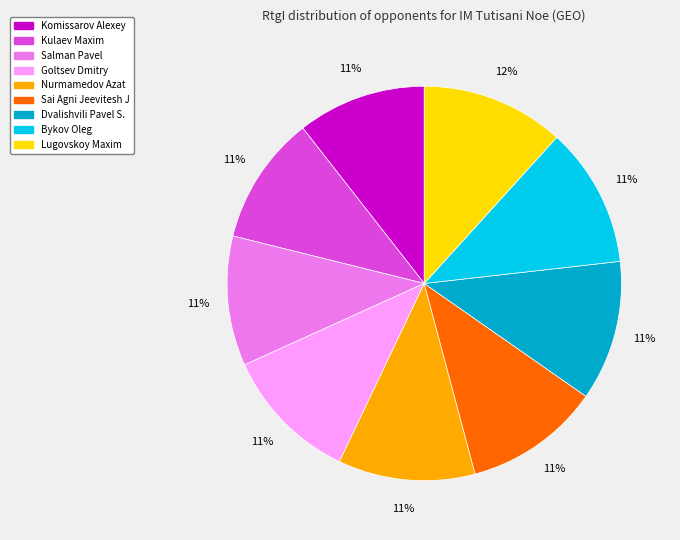

To the nearest percent, what is the combined percentage of Nurmamedov Azat and Lugovskoy Maxim?

23%